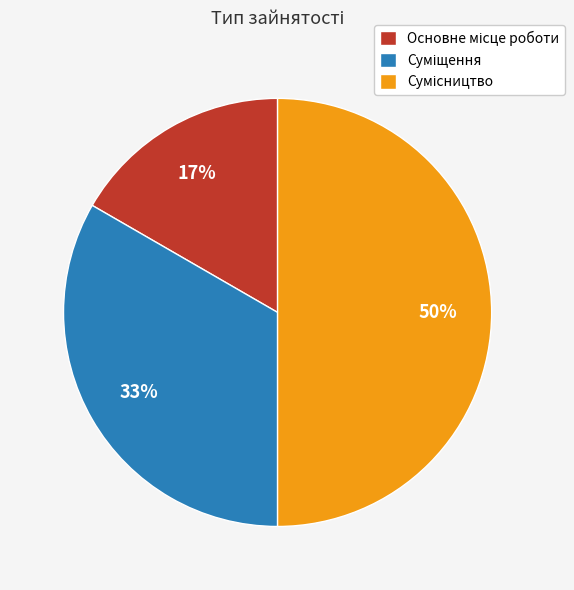

To the nearest percent, what is the average slice percentage?

33%